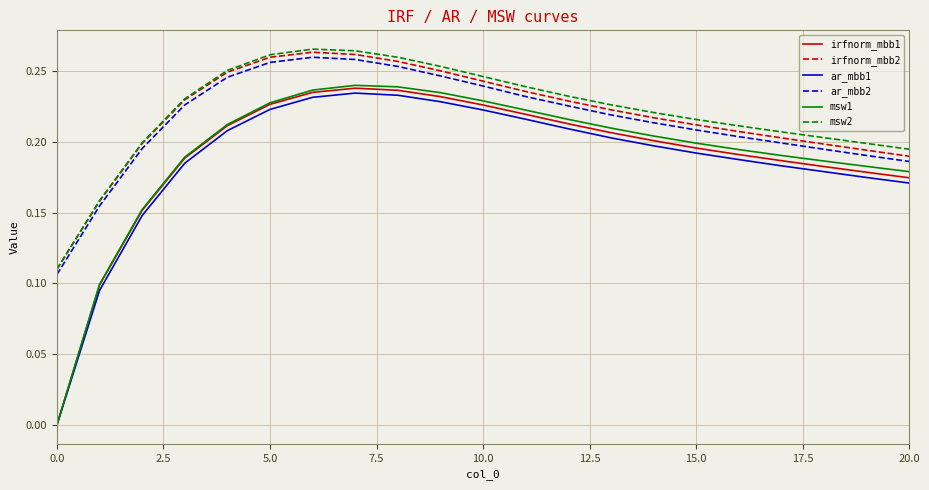

True or false: msw1 and irfnorm_mbb2 intersect in this chart.

False